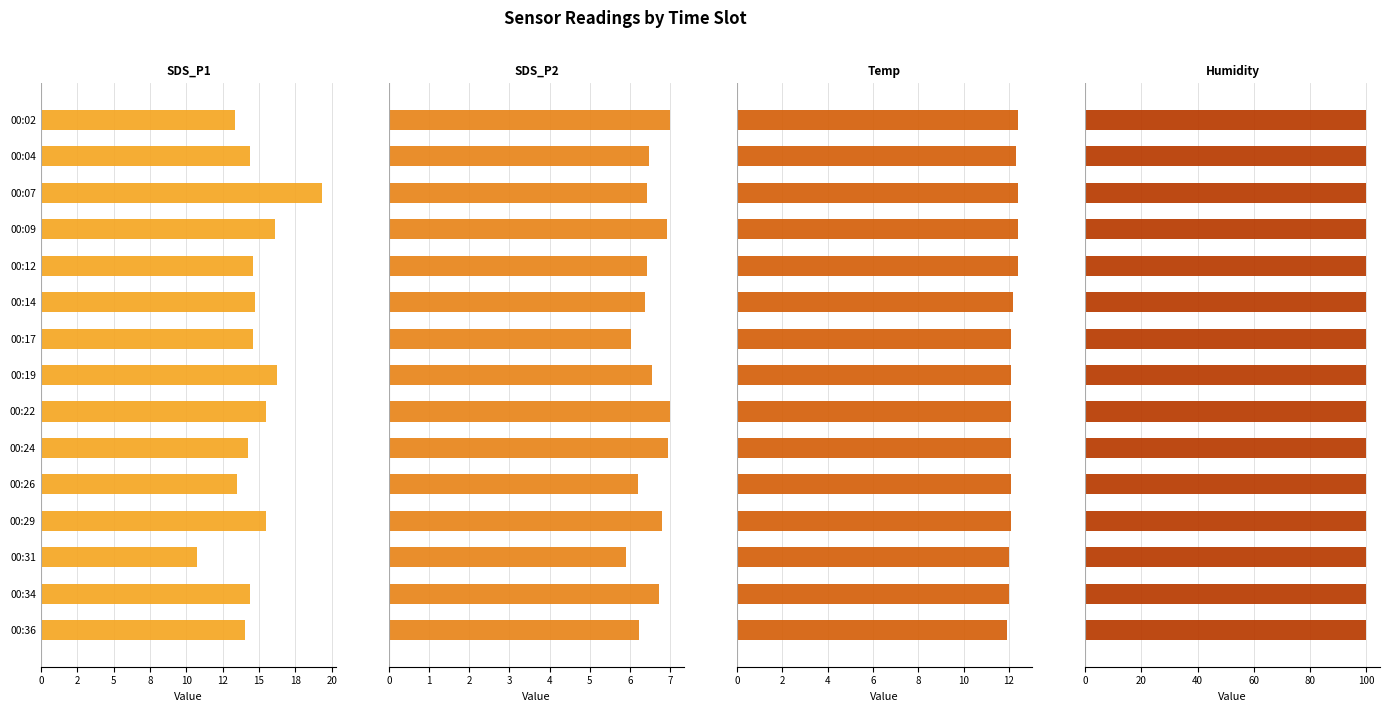

How many values in the SDS_P2 series exceed 6?

14